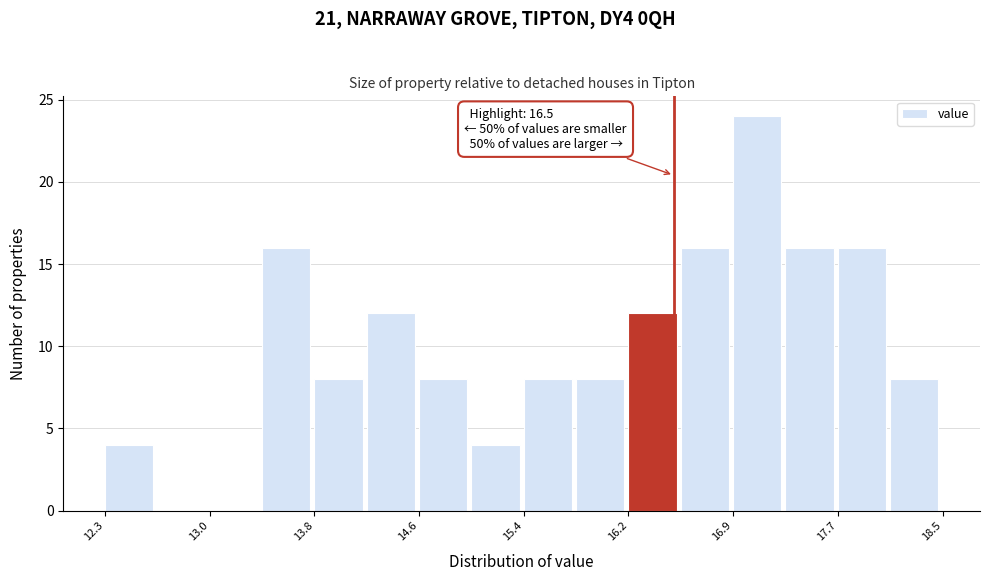

Read against the x-axis, roughly where is the centre of the tallest bar?

17.1